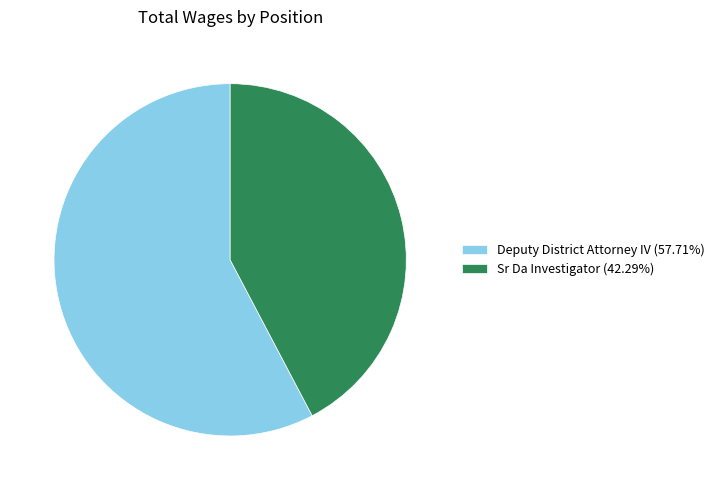

Approximately how many times larger is the value at Sr Da Investigator (42.29%) compared to Deputy District Attorney IV (57.71%)?

0.7